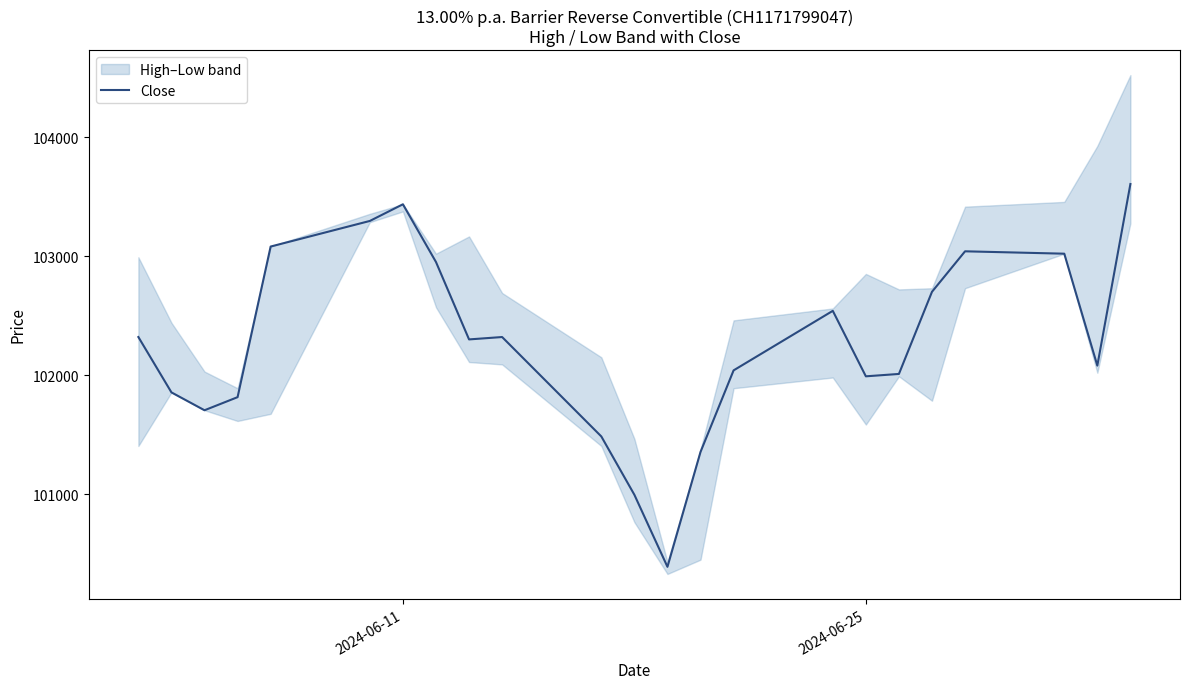

What is the average value?

102275